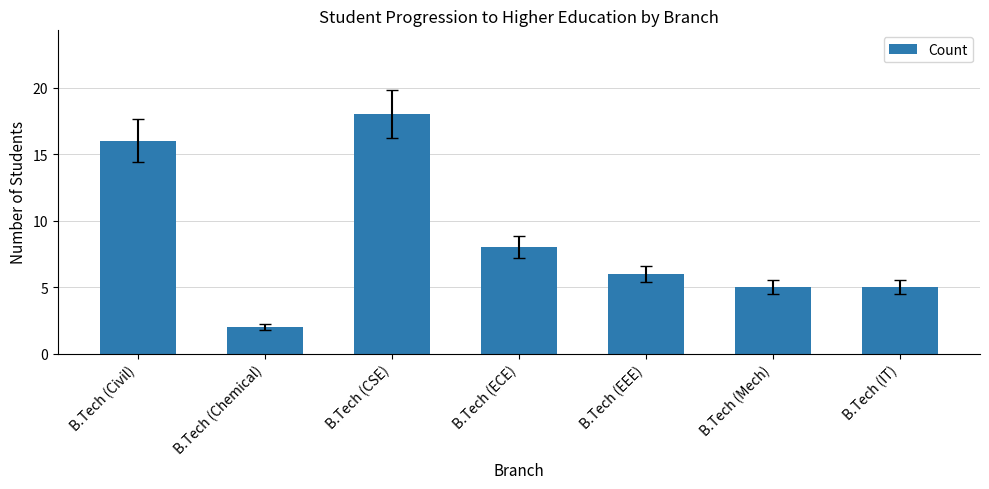

Between B.Tech (Mech) and B.Tech (ECE), which is larger?

B.Tech (ECE)